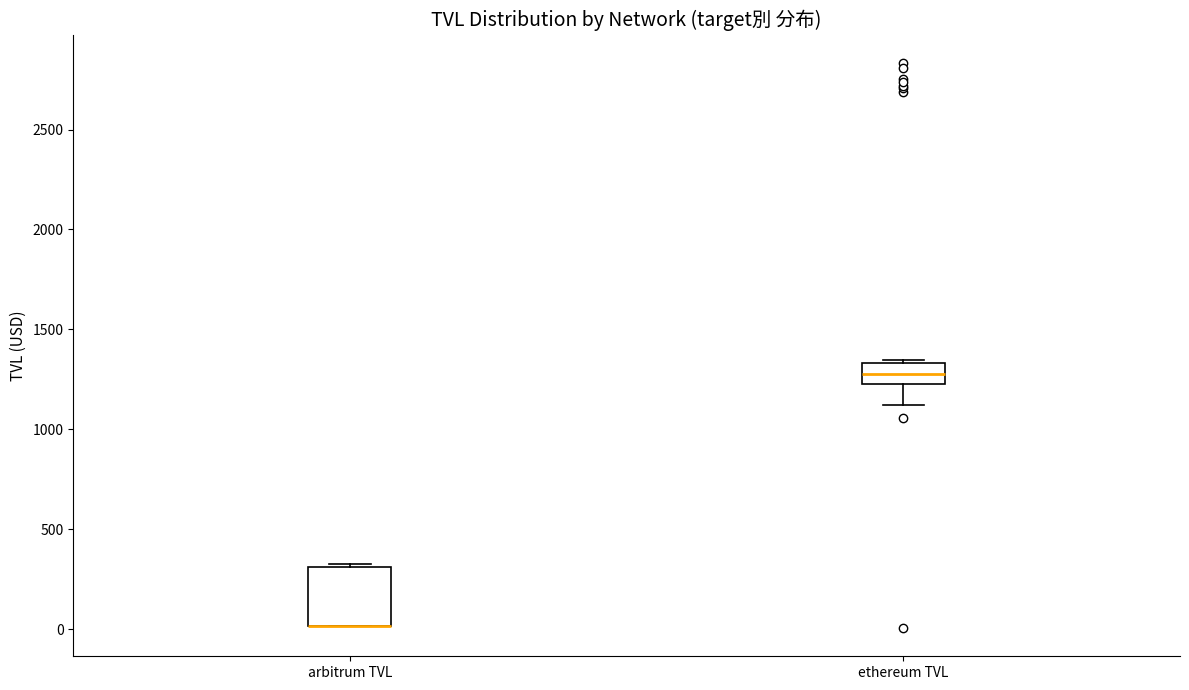

Where does the lower whisker of the box for ethereum TVL end on the y-axis? The values are not printed on the chart, so give them approximately, as read against the axis.

1100